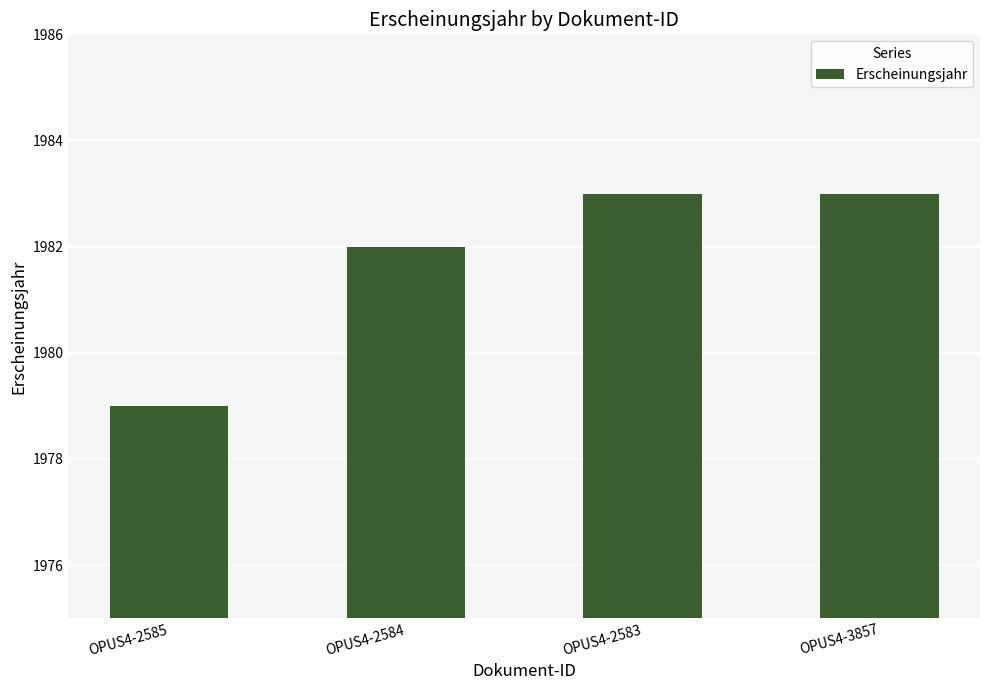

Which category has the lowest value across all series?

OPUS4-2585